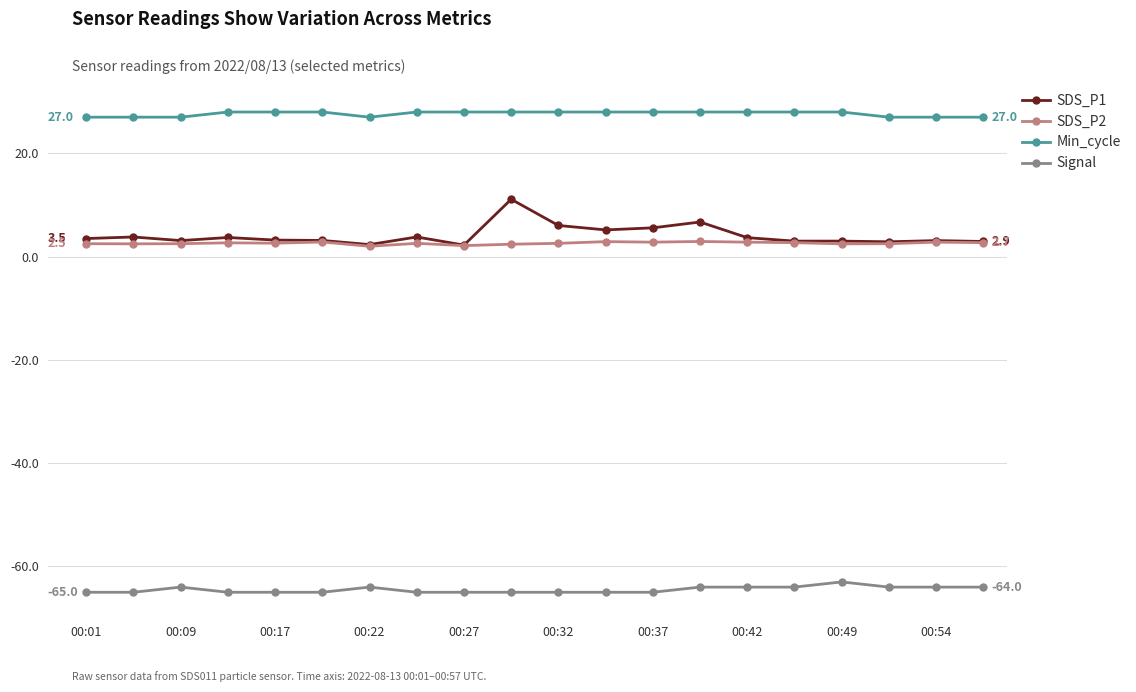

Which series has the largest total across all categories?

Min_cycle